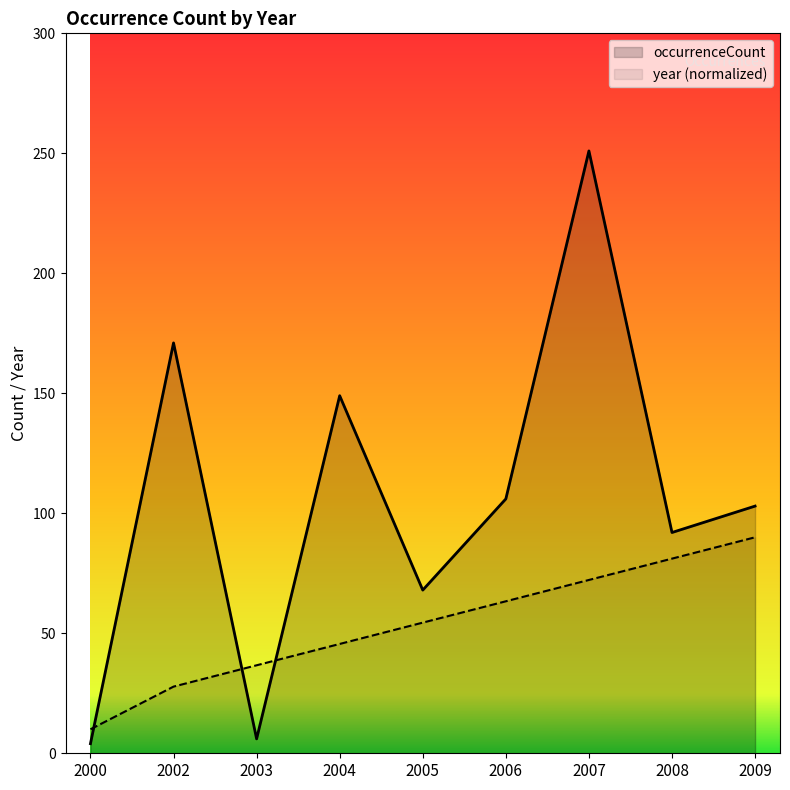

What is the approximate value of year (normalized) at 2007?

72.2